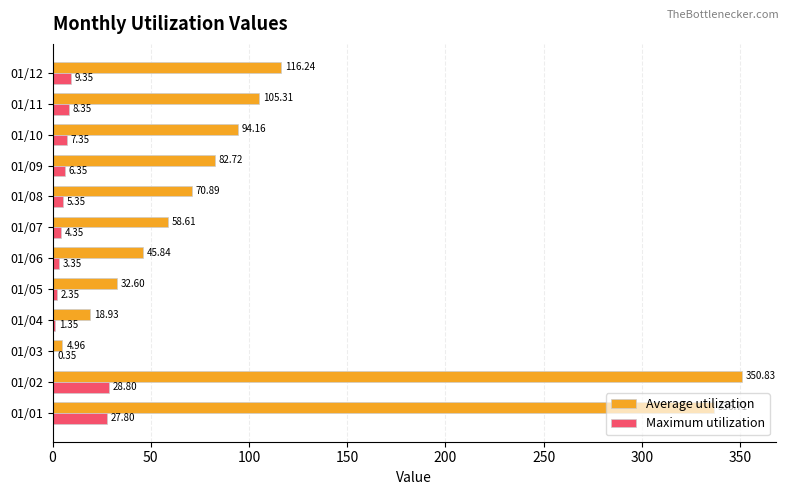

How many values in the Maximum utilization series exceed 6?

6